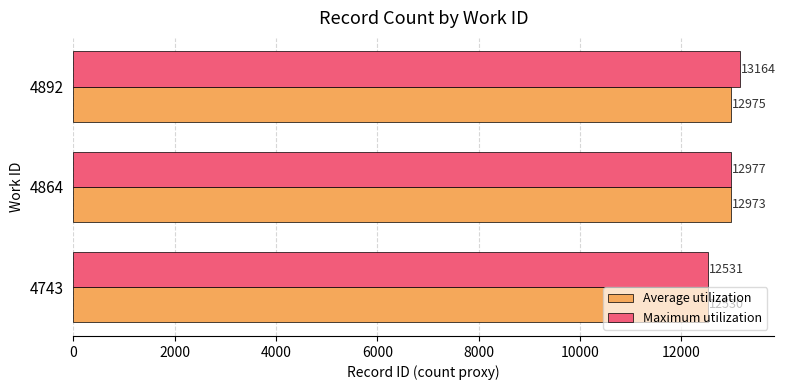

Which series changed the most between 4743 and 4864?

Maximum utilization